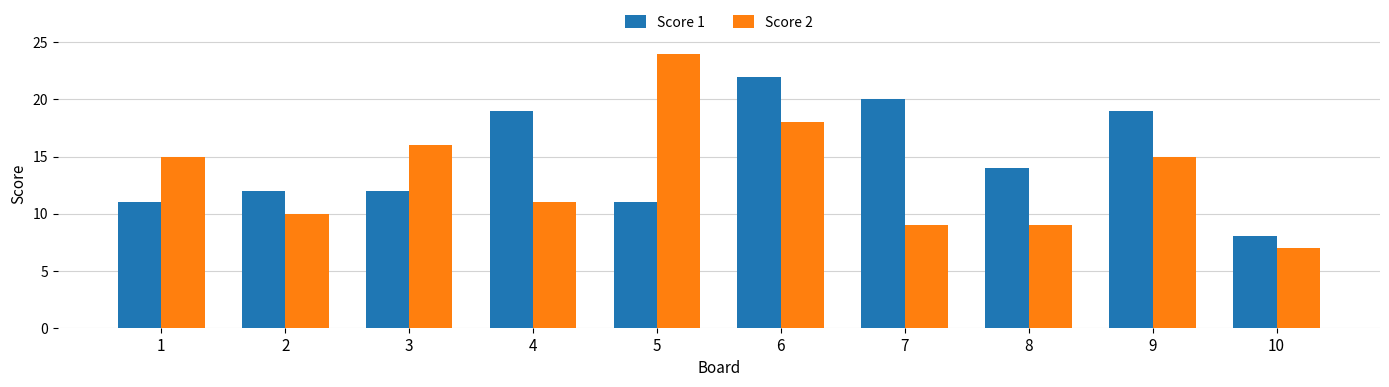

What is the total value across all series at 9?

34